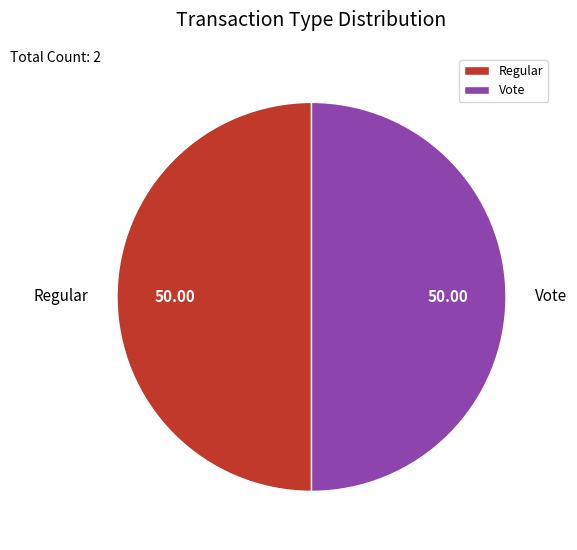

Is the sum of Regular and Vote greater than half?

Yes